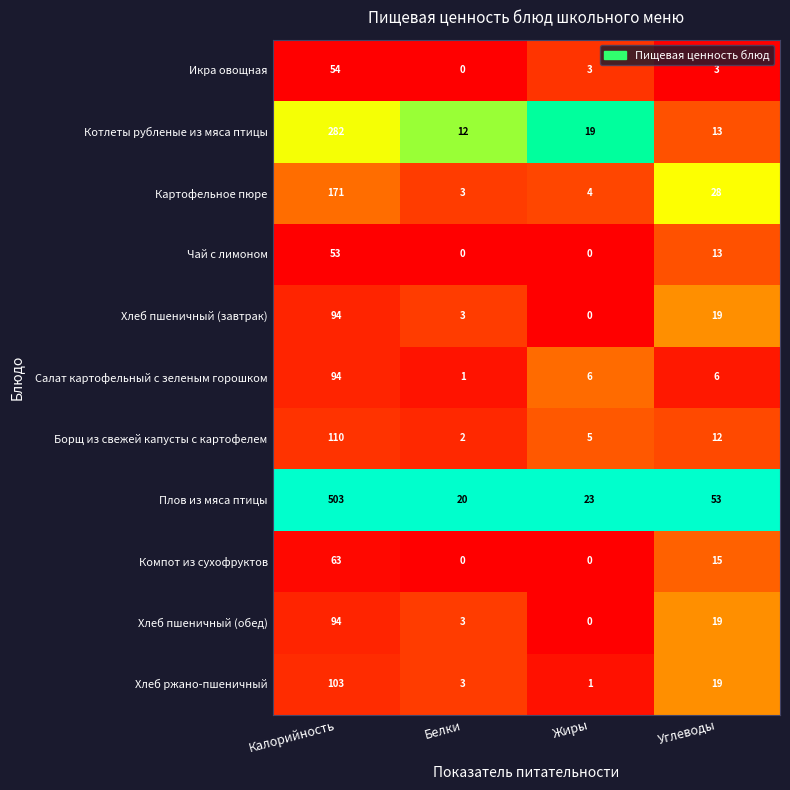

The Картофельное пюре series shows 43 at Углеводы. True or false?

False